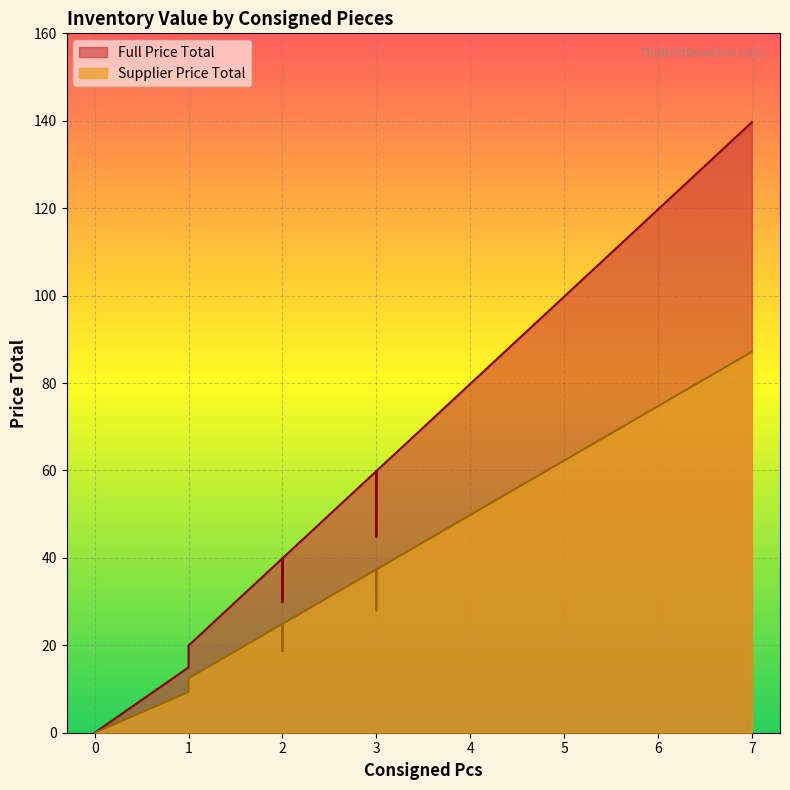

Does the chart display data point markers on the line(s)?

No